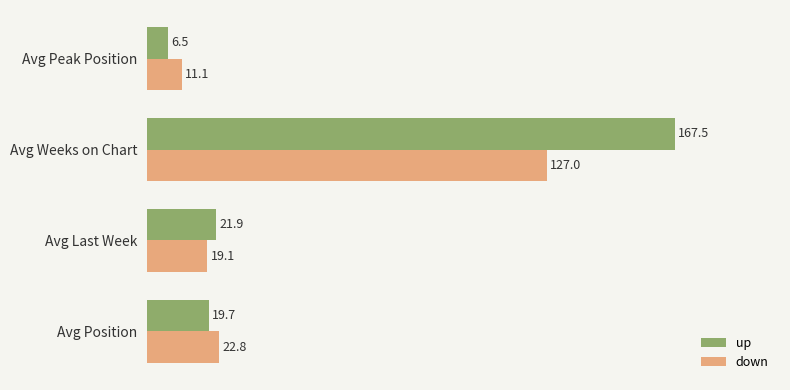

List the series in order of their overall mean, highest first.

up, down